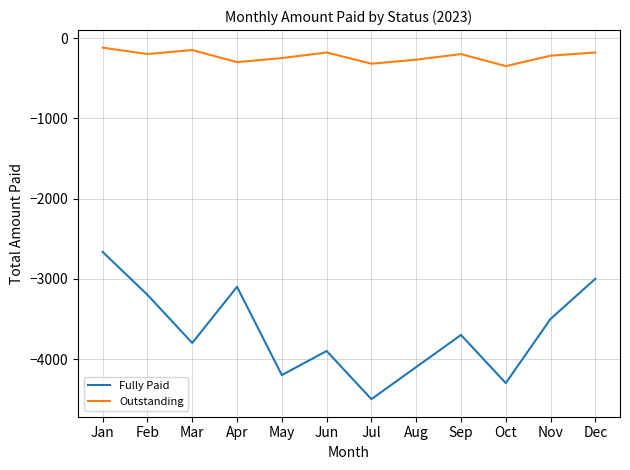

True or false: Fully Paid and Outstanding cross at least once.

False